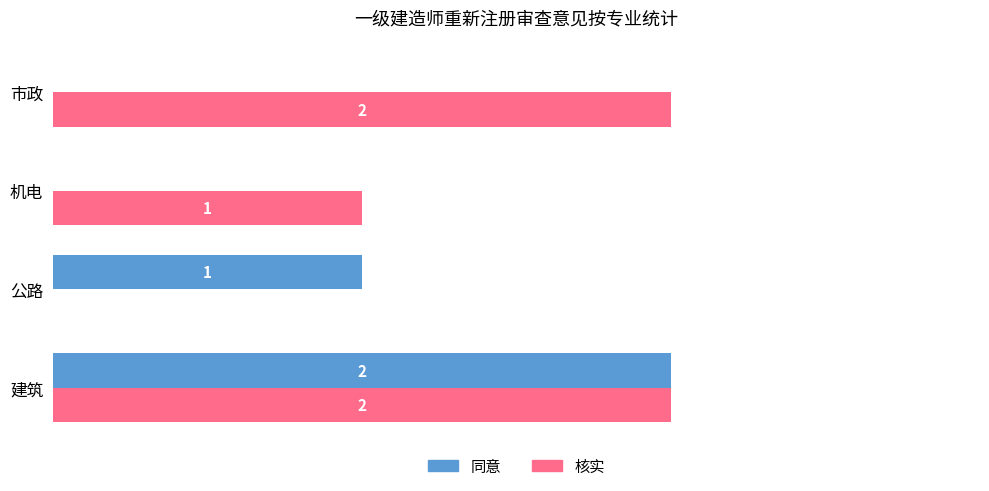

Is the value of 同意 at 市政 greater than the value of 核实 at 建筑?

No